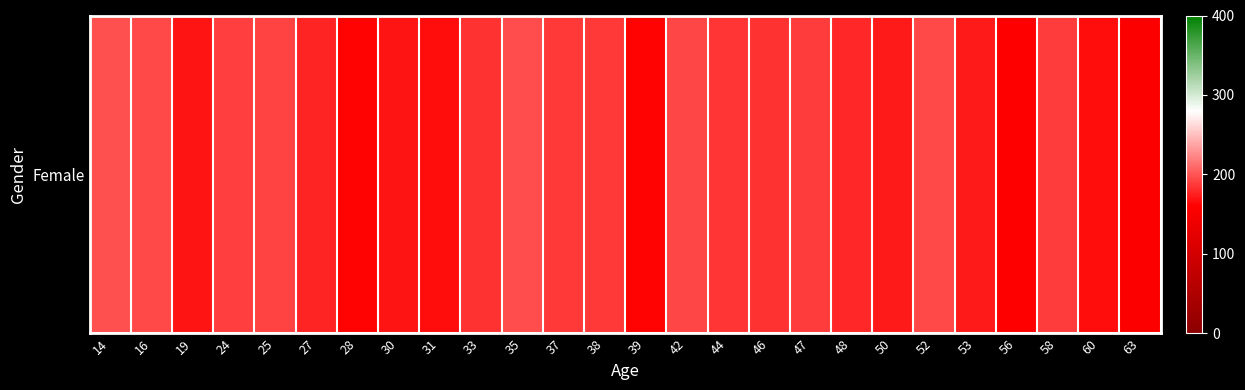

Reading right to left, what are all the values shown in this chart?

63=157.0	60=167.0	58=188.0	56=160.0	53=173.0	52=194.5	50=172.0	48=179.0	47=189.0	46=184.0	44=185.0	42=193.0	39=162.0	38=187.0	37=186.0	35=196.0	33=183.0	31=166.0	30=170.0	28=161.0	27=178.0	25=191.0	24=190.0	19=169.0	16=194.5	14=197.0